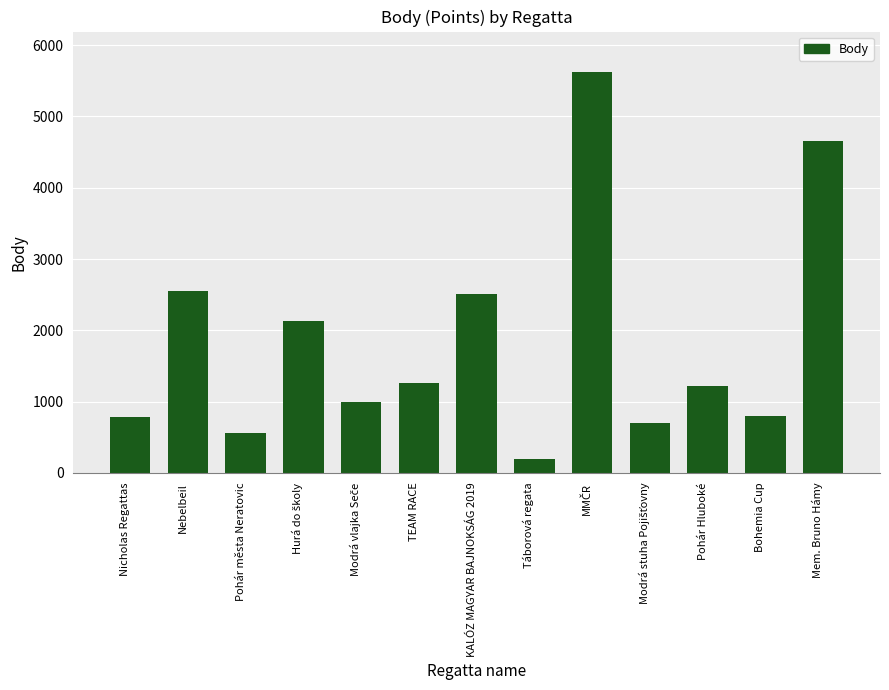

Count the number of data series in this chart.

1